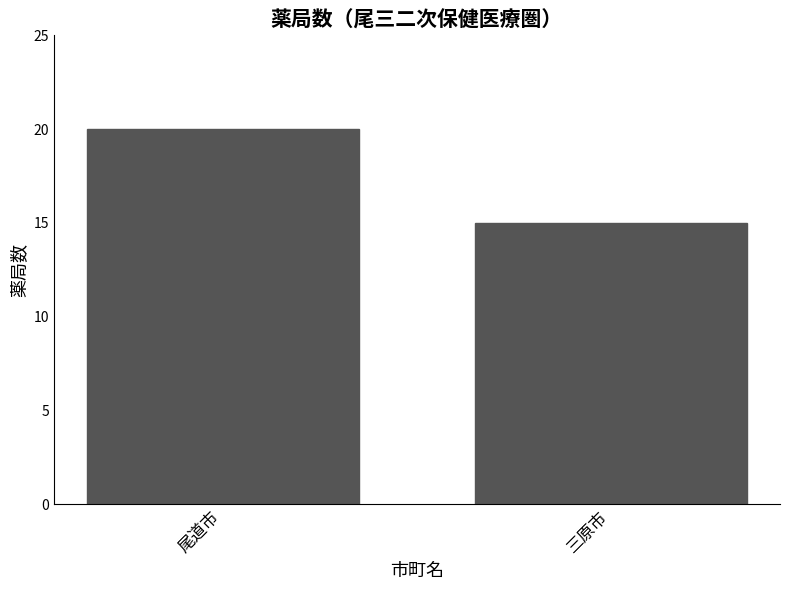

Reading left to right, what are all the values shown in this chart?

尾道市=20	三原市=15